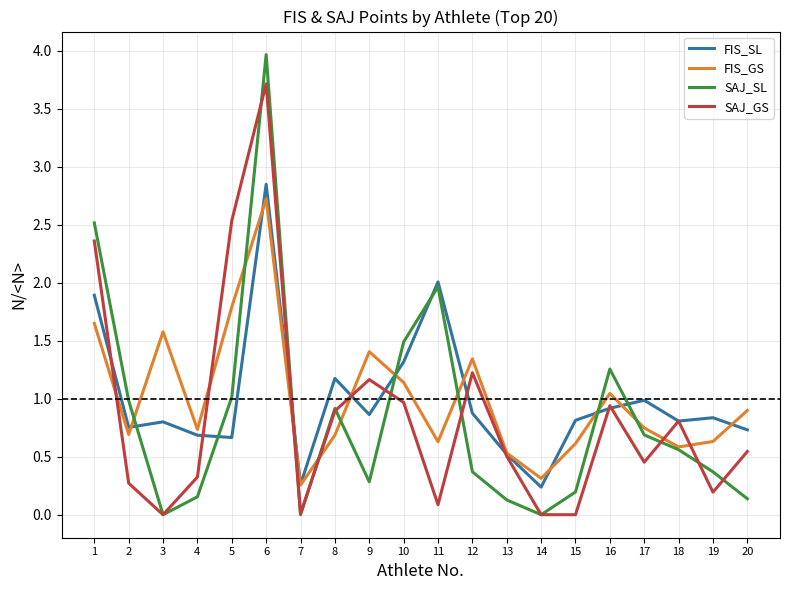

Which series has the largest range (max minus min)?

SAJ_SL